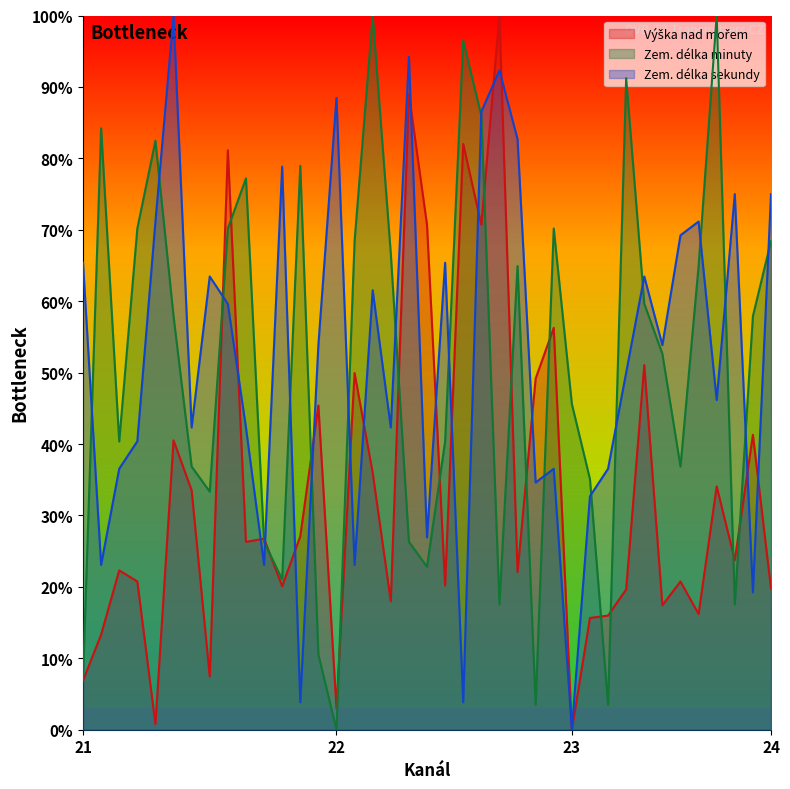

Reading left to right, transcribe all the data shown in this chart.

Výška nad mořem: 6.9	13.3	22.3	20.8	0.8	40.5	33.5	7.4	81.1	26.3	26.7	20.1	27.1	45.4	3.0	49.9	36.0	18.0	89.0	70.7	20.2	82.0	70.7	100.0	22.1	49.2	56.3	0.0	15.6	16.0	19.6	51.1	17.4	20.8	16.2	34.1	23.8	41.3	19.8
Zem. délka minuty: 7.0	84.2	40.4	70.2	82.5	57.9	36.8	33.3	70.2	77.2	26.3	21.1	78.9	10.5	0.0	68.4	100.0	66.7	26.3	22.8	40.4	96.5	86.0	17.5	64.9	3.5	70.2	45.6	35.1	3.5	91.2	59.6	52.6	36.8	64.9	100.0	17.5	57.9	68.4
Zem. délka sekundy: 65.4	23.1	36.5	40.4	71.2	100.0	42.3	63.5	59.6	42.3	23.1	78.8	3.8	53.8	88.5	23.1	61.5	42.3	94.2	26.9	65.4	3.8	86.5	92.3	82.7	34.6	36.5	0.0	32.7	36.5	50.0	63.5	53.8	69.2	71.2	46.2	75.0	19.2	75.0